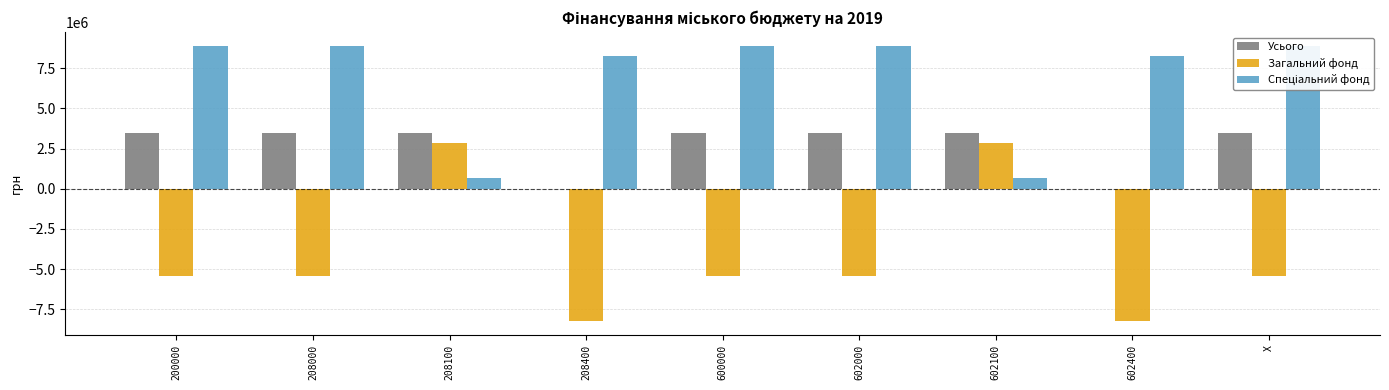

Which series has the largest total across all categories?

Спеціальний фонд